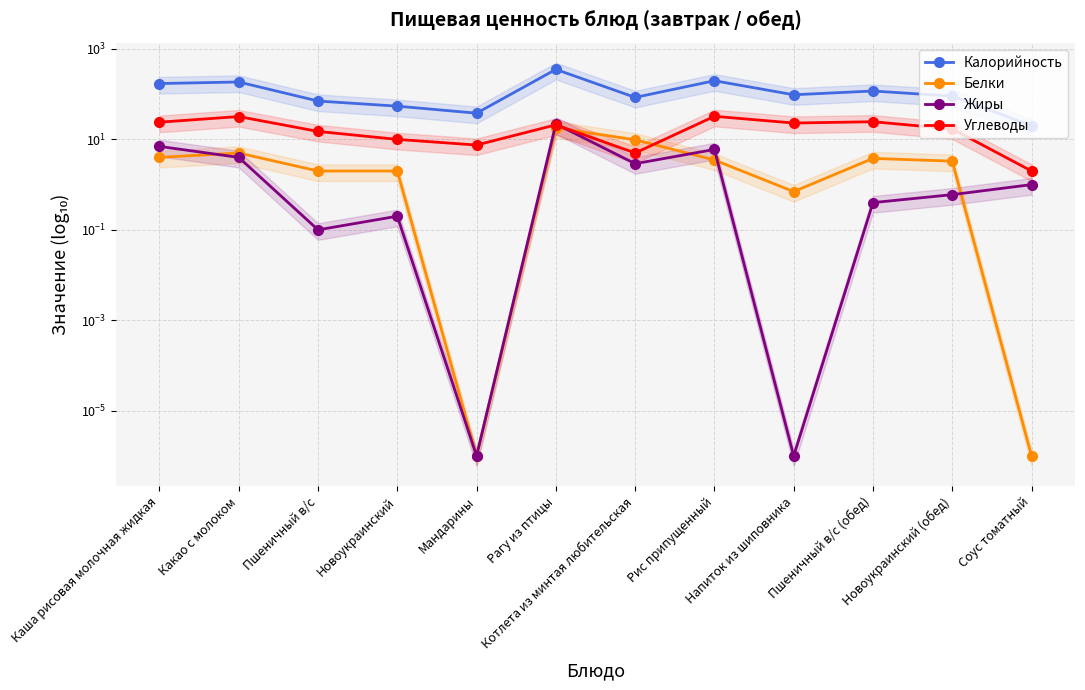

Where is the first local maximum for Калорийность?

Какао с молоком